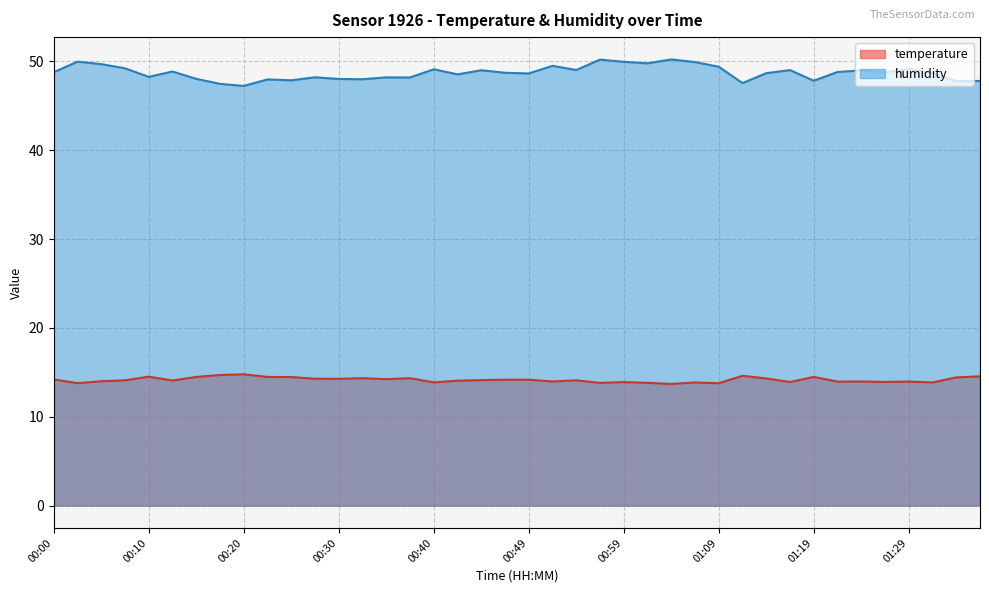

What are all the series names shown in the legend?

temperature, humidity